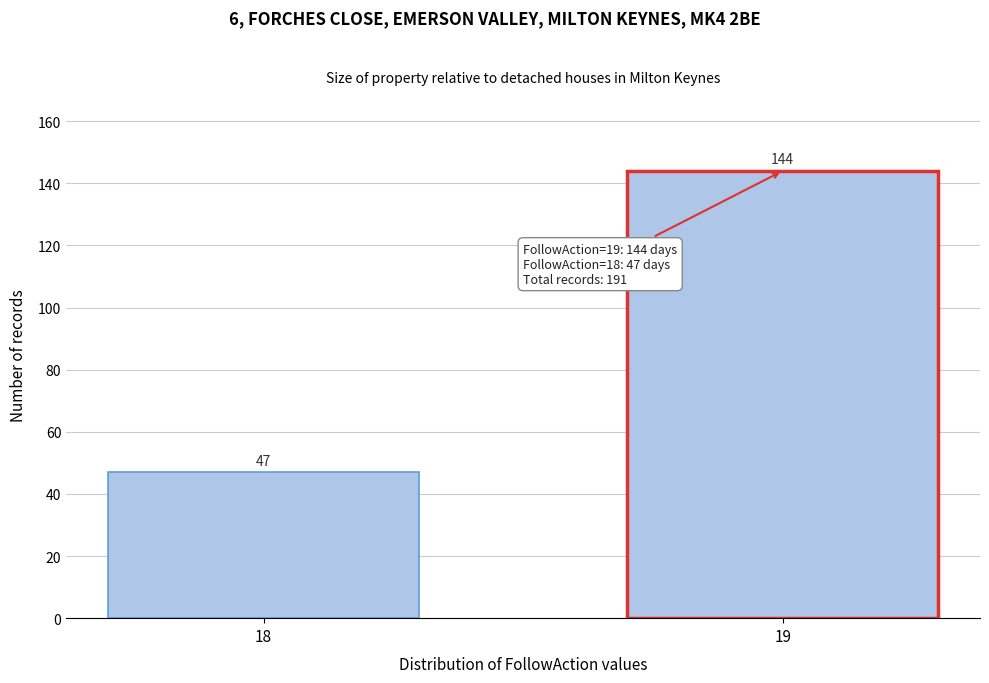

Reading left to right, extract all data points from this chart.

47	144